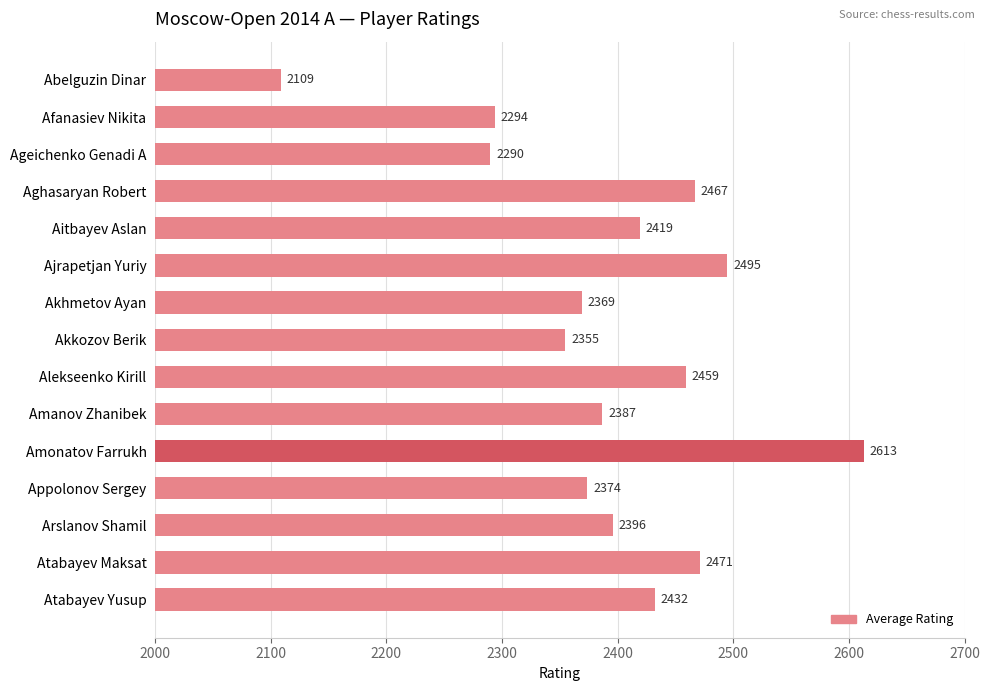

What is the change in value from Aitbayev Aslan to Appolonov Sergey?

-45